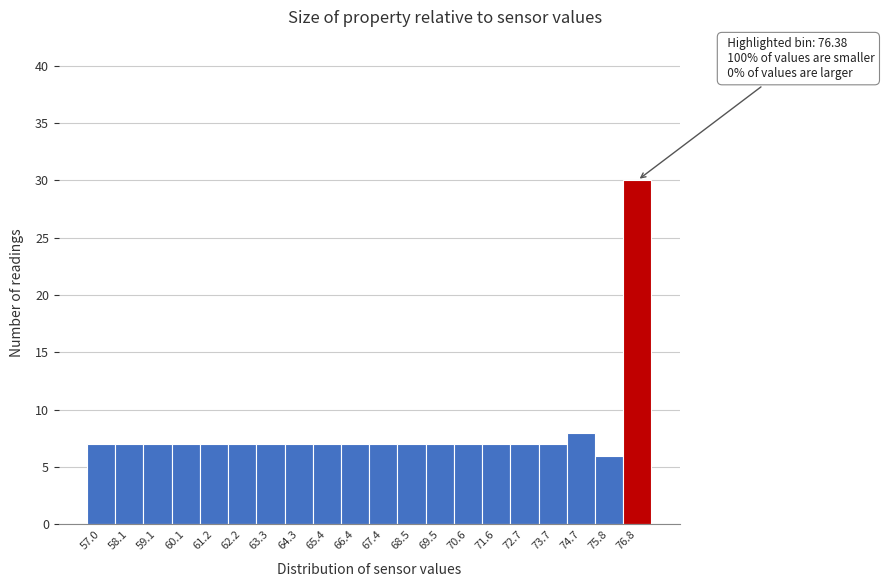

Over which range of the x-axis is the bar tallest?

76.4 to 77.4